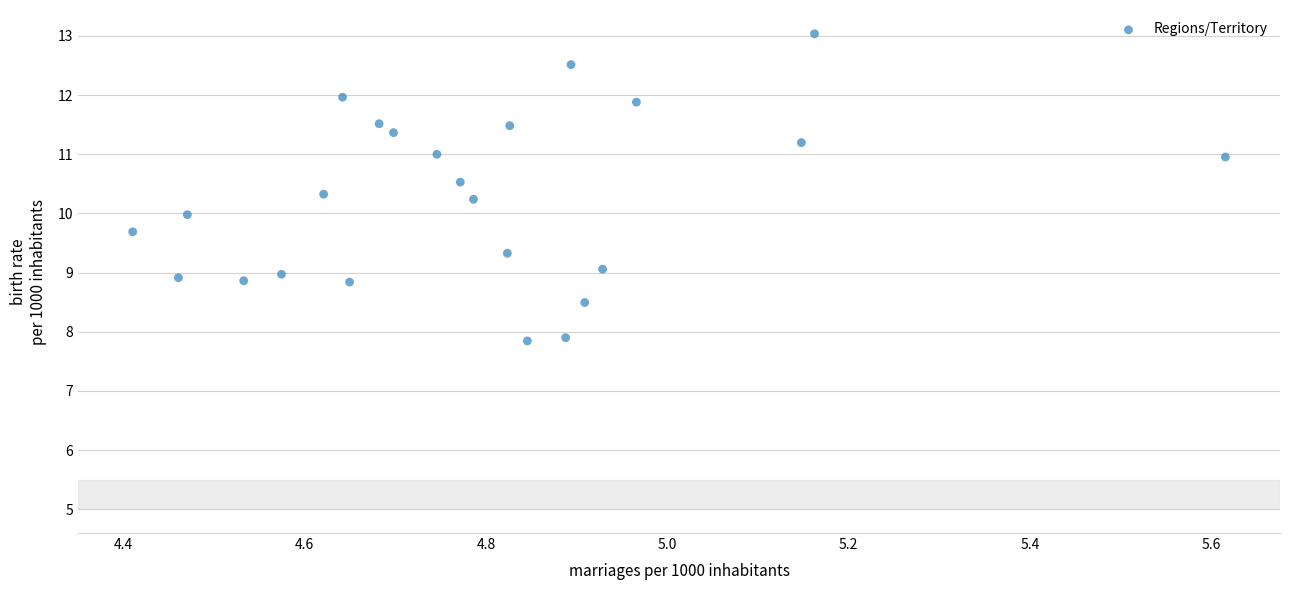

What is the range of Y values (max minus min)?

5.2